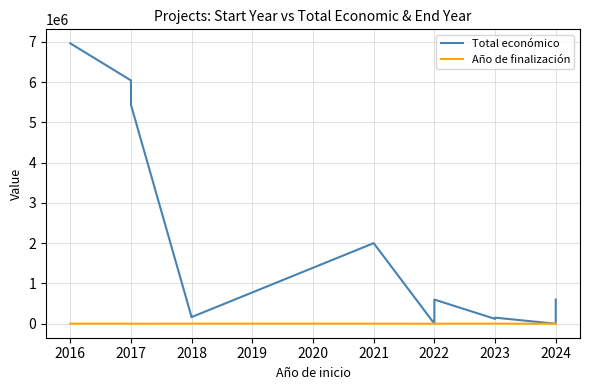

List the series in order of their peak value, lowest first.

Año de finalización, Total económico